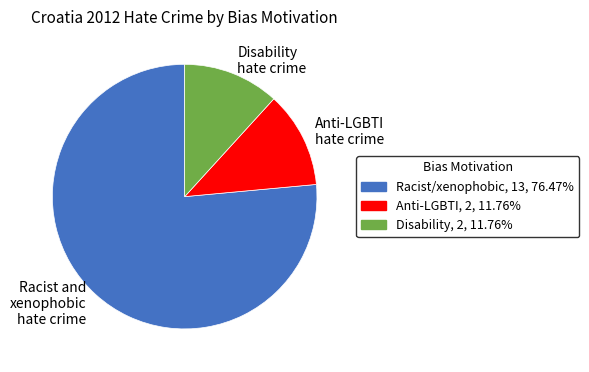

Do Anti-LGBTI hate crime and Racist and xenophobic hate crime together represent more than half of the pie?

Yes